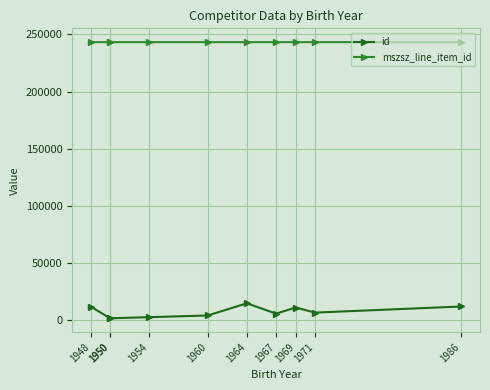

How many data points in id are less than 6700?

5